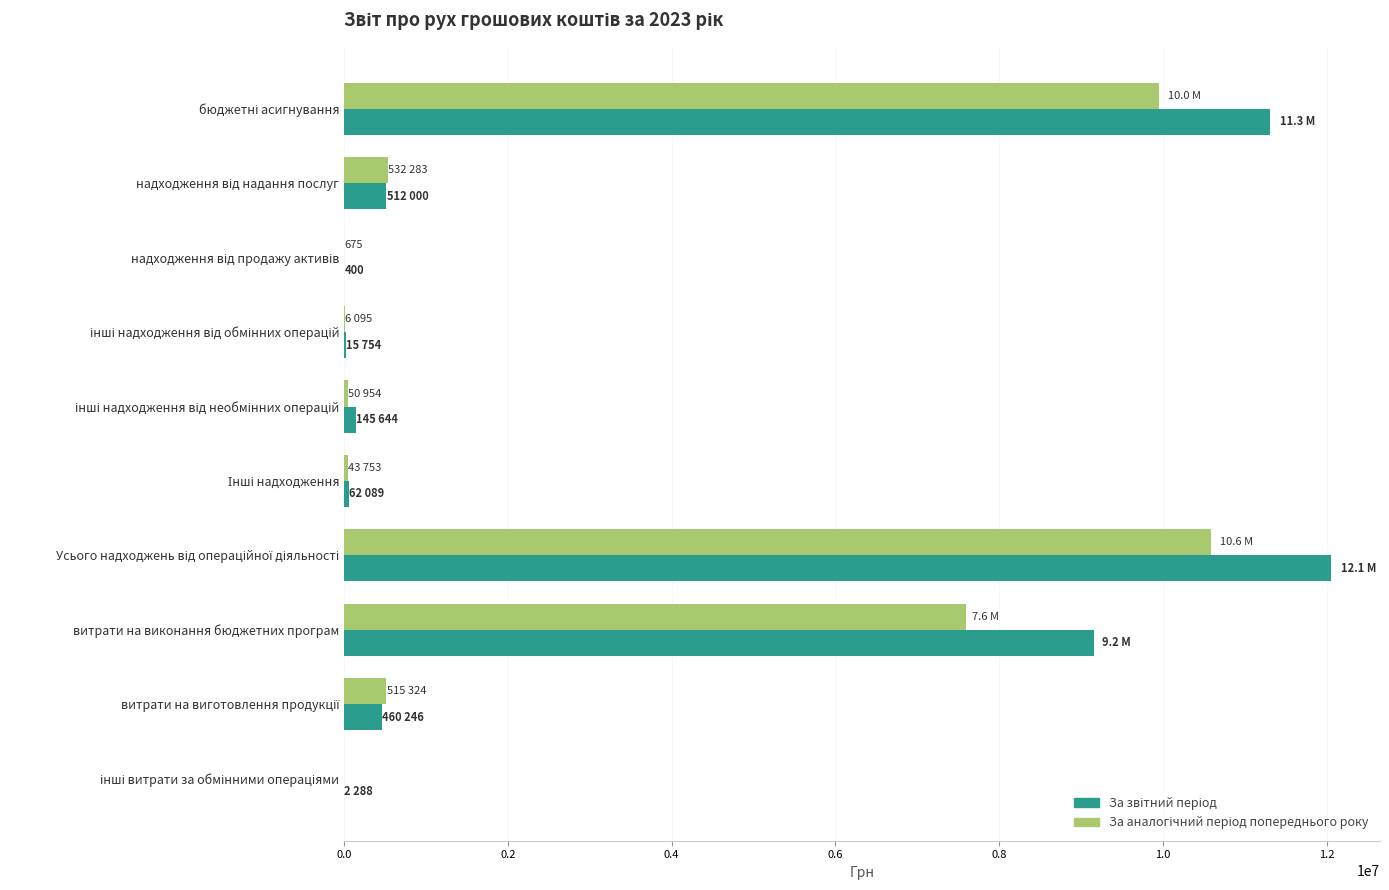

What is the maximum value shown in the chart?

12050894